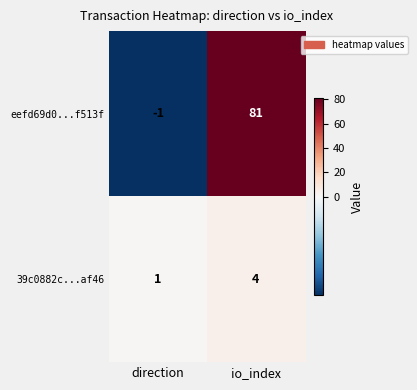

Rank the series by their maximum value, from highest to lowest.

eefd69d0...f513f, 39c0882c...af46